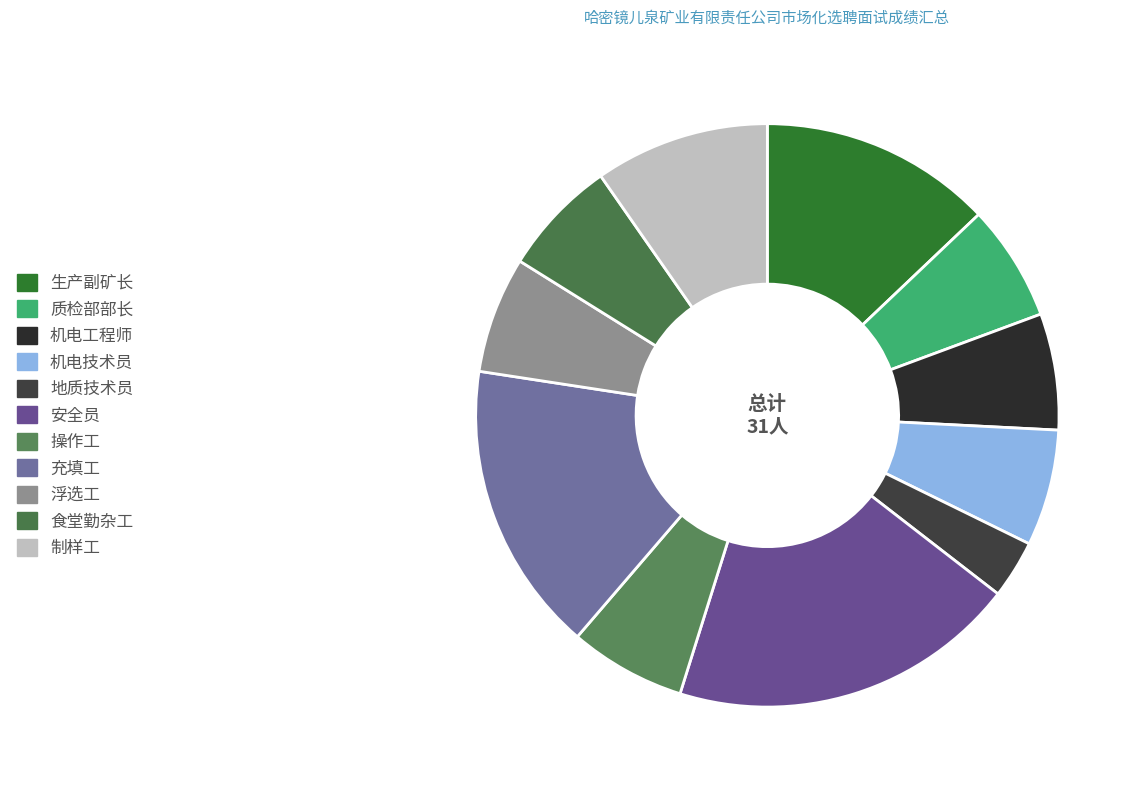

What is the total percentage of 质检部部长 and 机电工程师?

12.9%